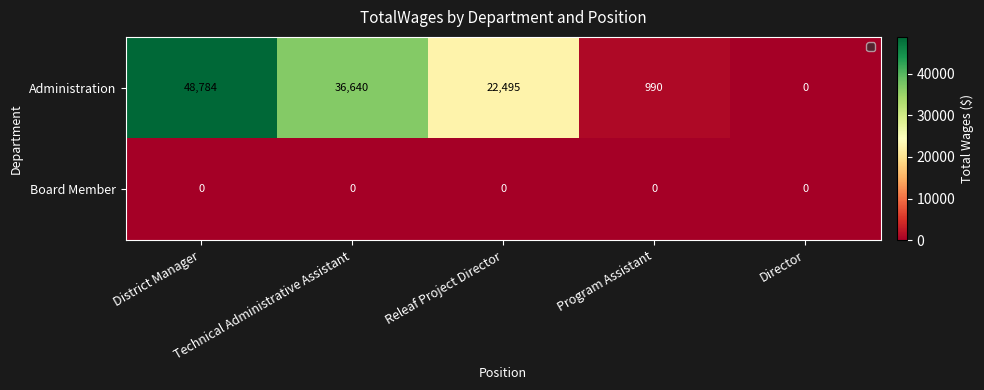

List the series in order of their peak value, lowest first.

Board Member, Administration